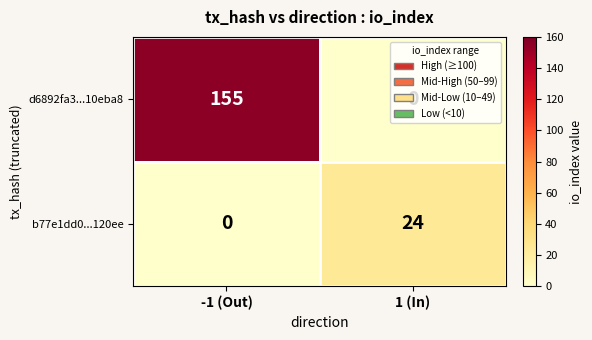

At -1 (Out), list the series in order from smallest to largest.

b77e1dd0...120ee, d6892fa3...10eba8